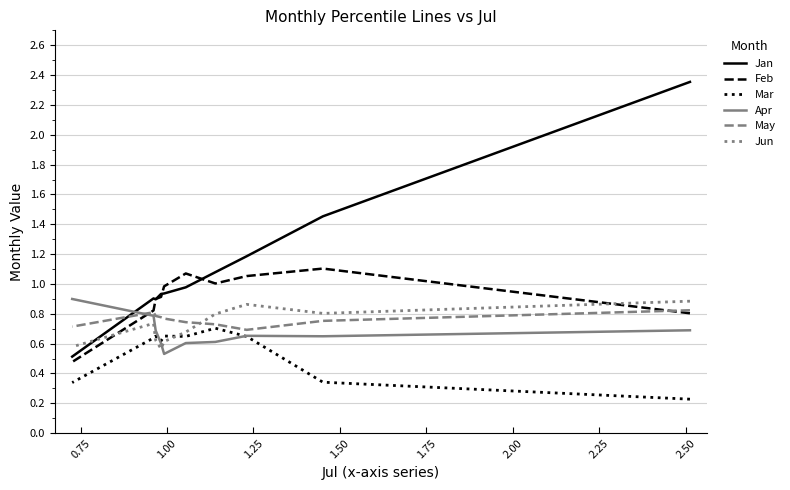

True or false: Mar has more than 1 points higher than both neighbors.

True